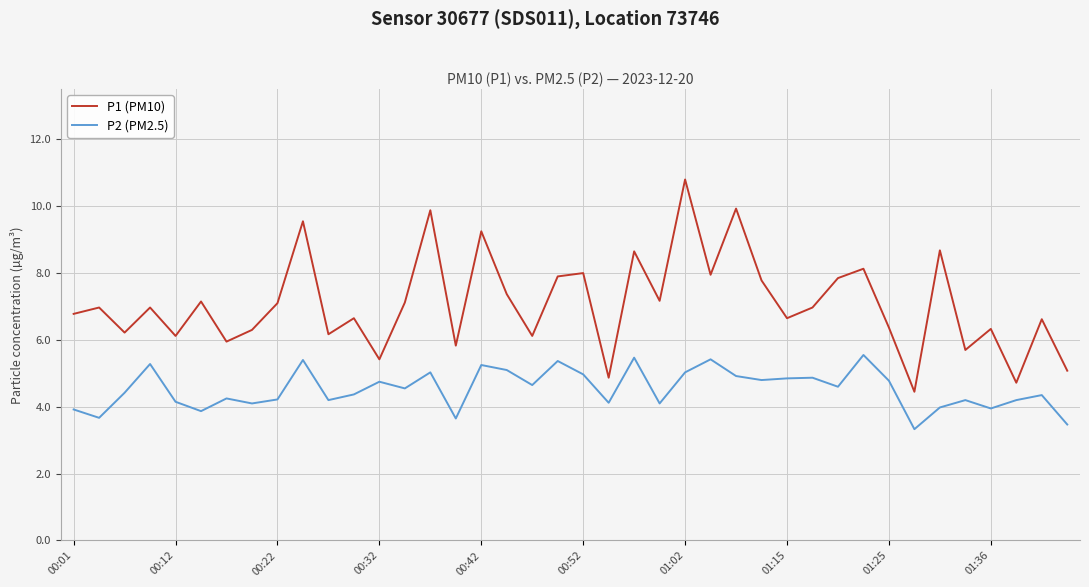

Rank the series by their maximum value, from highest to lowest.

P1 (PM10), P2 (PM2.5)